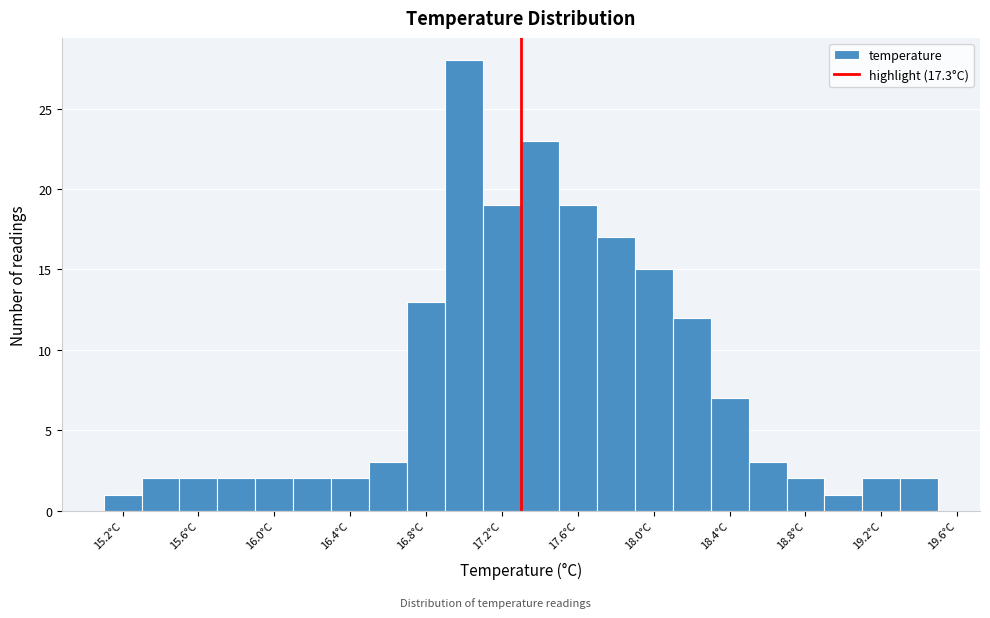

What is the height of the bar covering 16.7 to 16.9 on the x-axis? The values are not printed on the chart, so give them approximately, as read against the axis.

13